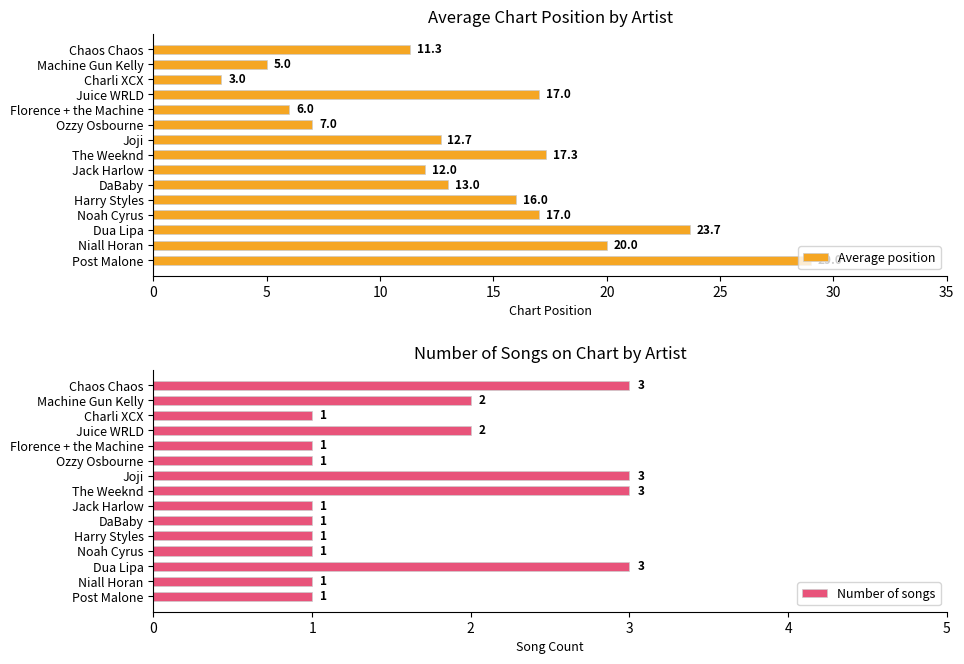

What is the sum of all Number of songs values?

25